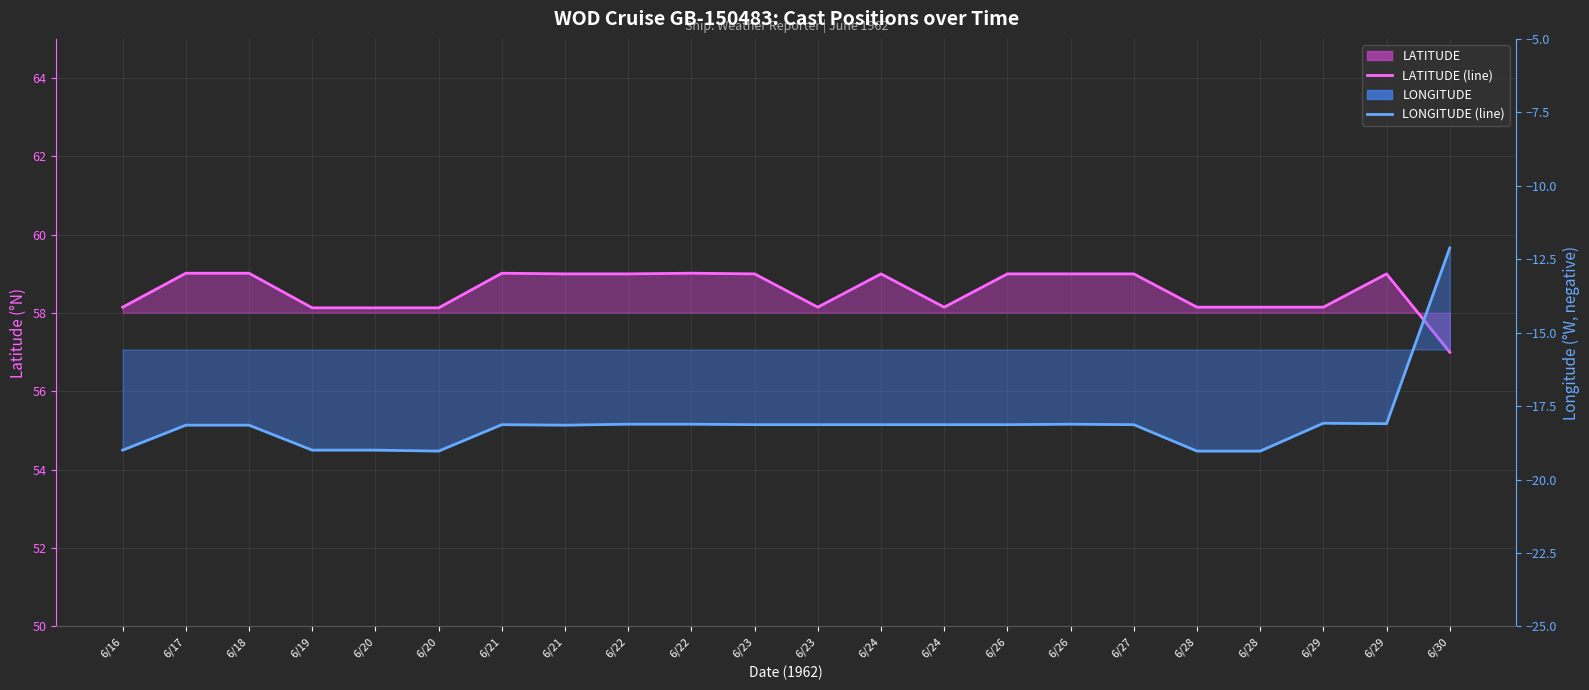

At which label is LATITUDE (line) closest to 58?

6/19